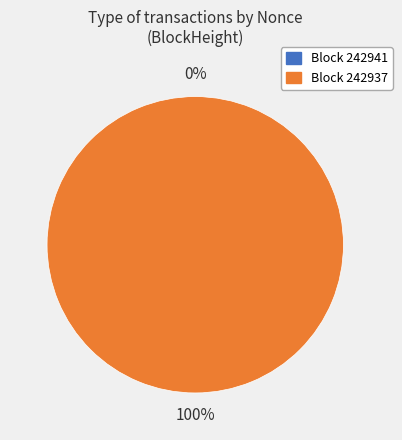

Is there a majority slice in this chart?

Yes